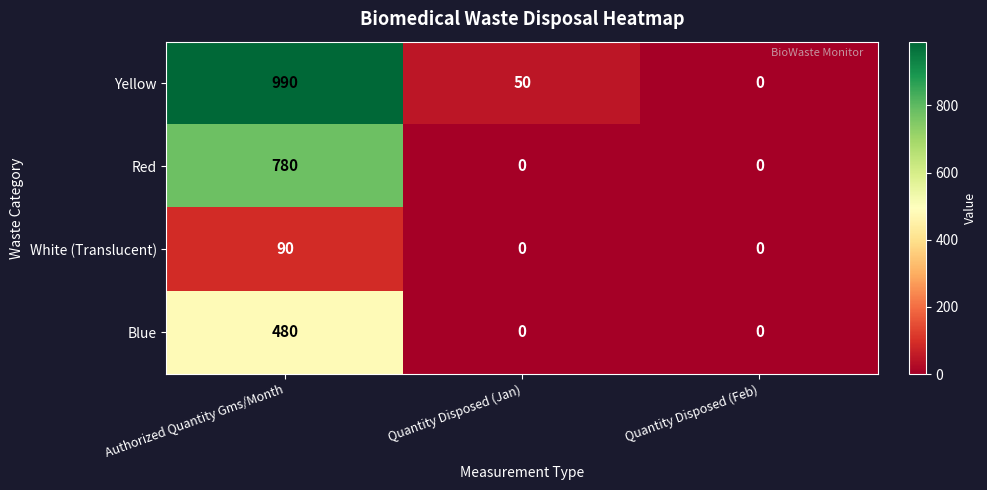

Reading left to right, what are all the values shown in this chart?

Yellow: Authorized Quantity Gms/Month=990	Quantity Disposed (Jan)=50	Quantity Disposed (Feb)=0
Red: Authorized Quantity Gms/Month=780	Quantity Disposed (Jan)=0	Quantity Disposed (Feb)=0
White (Translucent): Authorized Quantity Gms/Month=90	Quantity Disposed (Jan)=0	Quantity Disposed (Feb)=0
Blue: Authorized Quantity Gms/Month=480	Quantity Disposed (Jan)=0	Quantity Disposed (Feb)=0